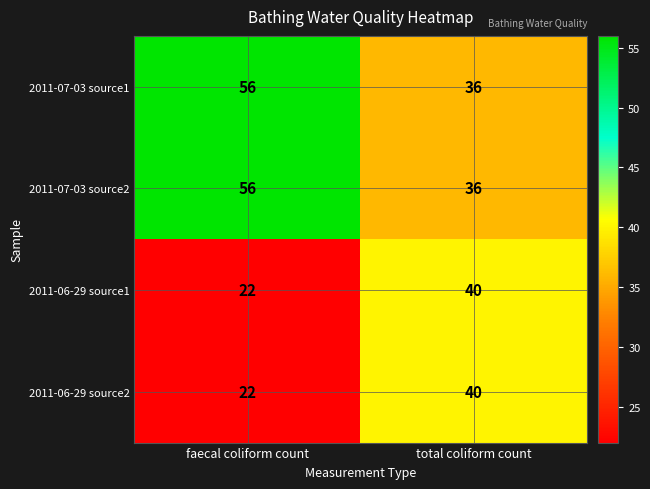

True or false: 2011-07-03 source2 has a value of 82 at faecal coliform count.

False